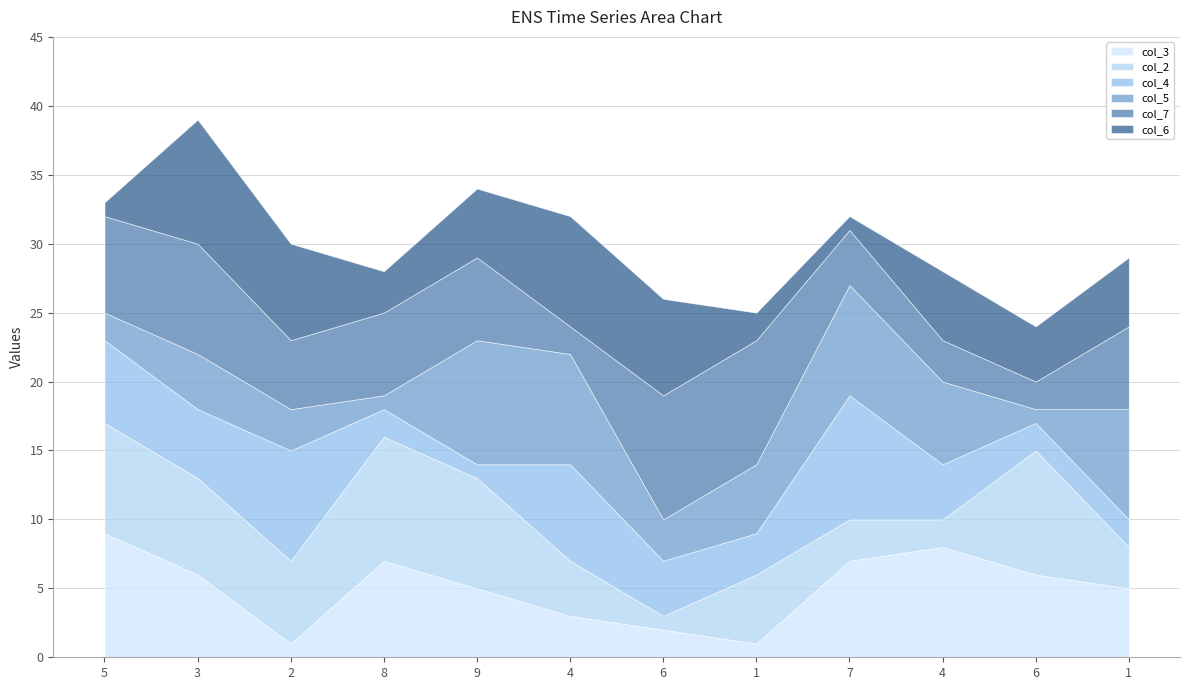

What is the maximum value for col_7?

9